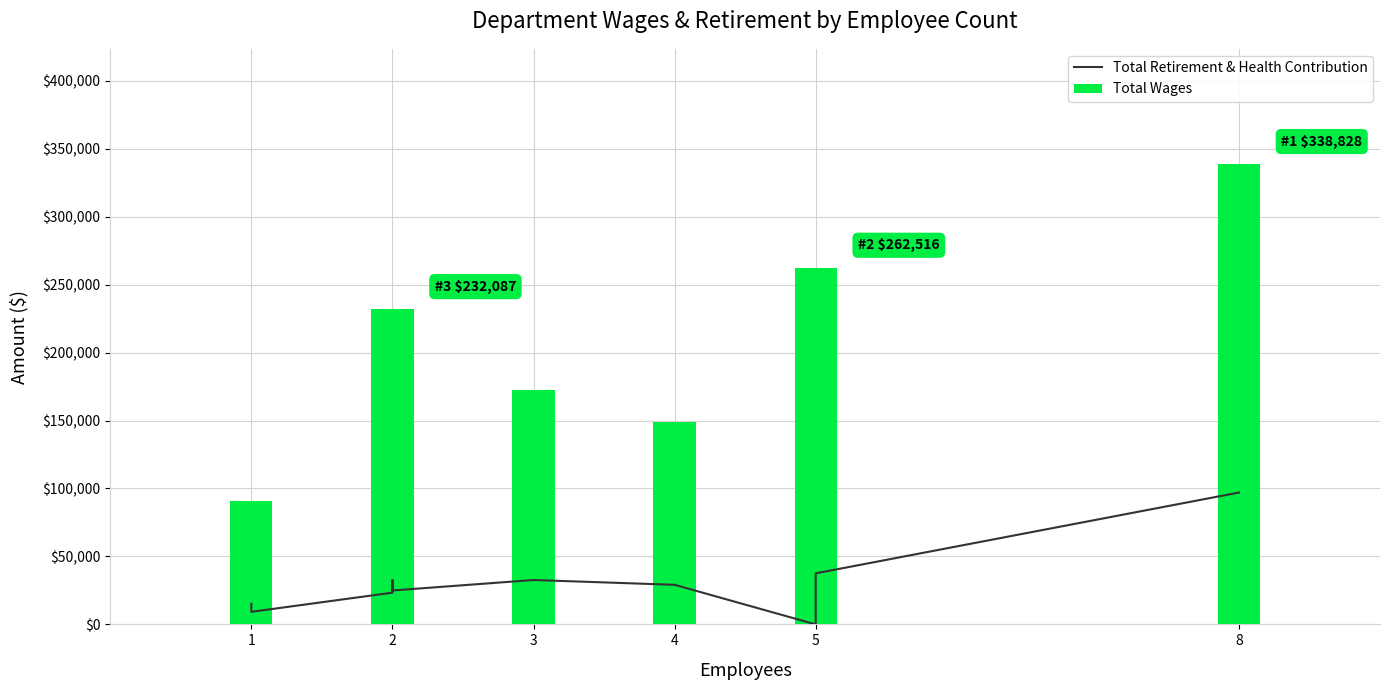

Is the value of Total Wages at 2 greater than the value of Total Retirement & Health Contribution at 5?

Yes